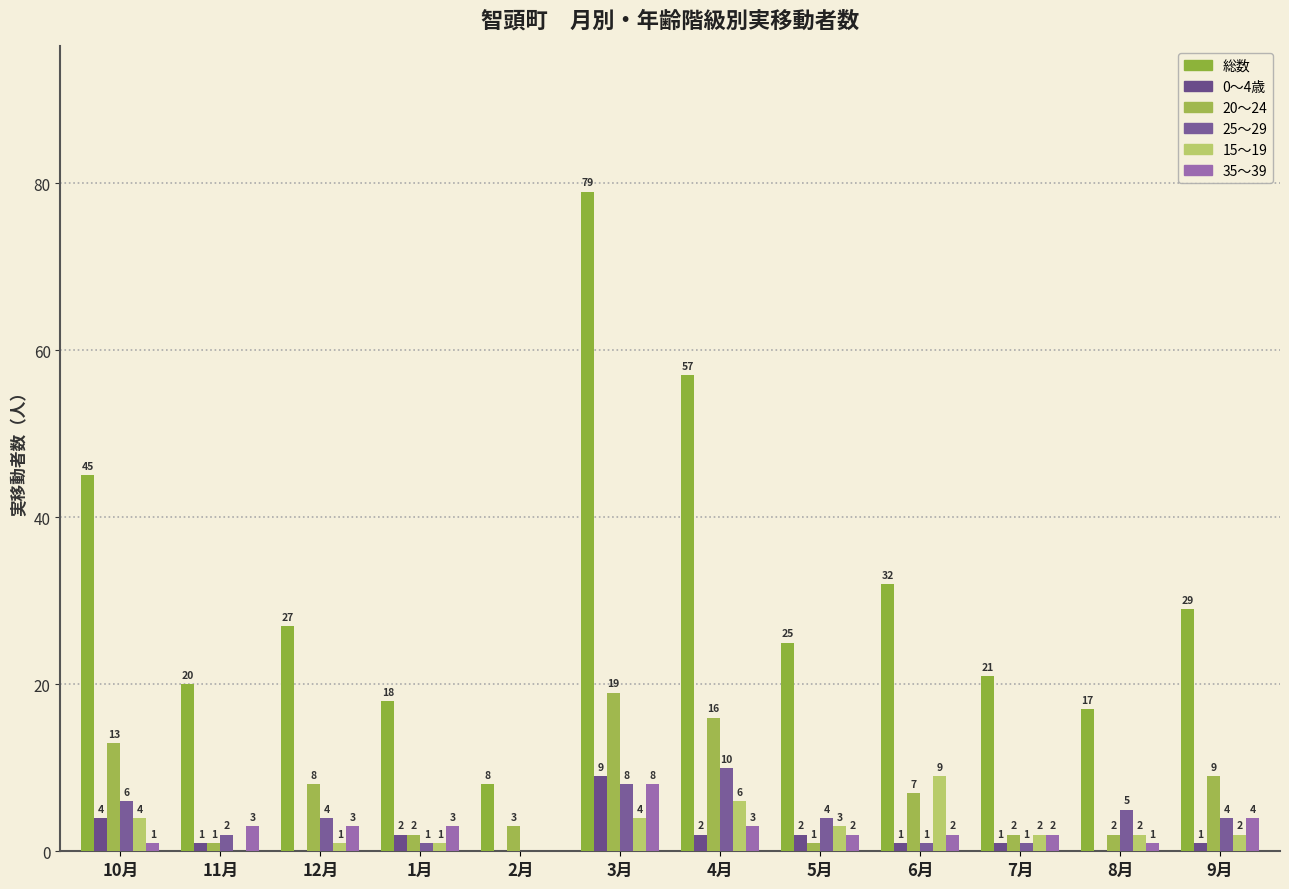

Reading left to right, what are all the values shown in this chart?

総数: 45	20	27	18	8	79	57	25	32	21	17	29
0～4歳: 4	1	0	2	0	9	2	2	1	1	0	1
20～24: 13	1	8	2	3	19	16	1	7	2	2	9
25～29: 6	2	4	1	0	8	10	4	1	1	5	4
15～19: 4	0	1	1	0	4	6	3	9	2	2	2
35～39: 1	3	3	3	0	8	3	2	2	2	1	4